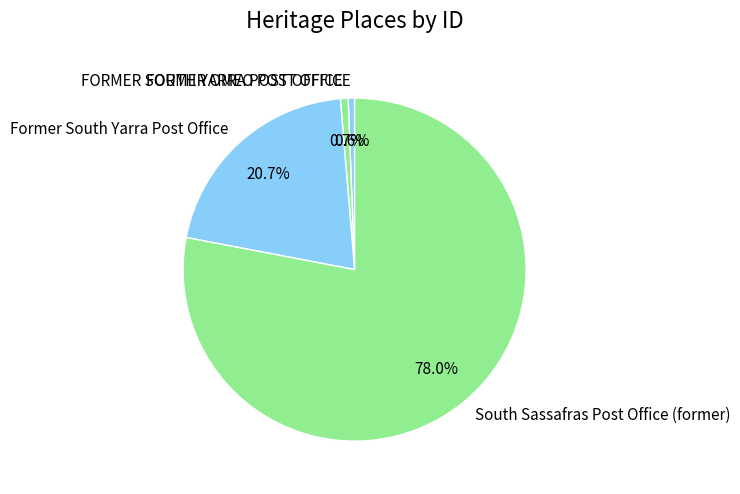

What percentage is the FORMER OMEO POST OFFICE slice, to the nearest percent?

1%